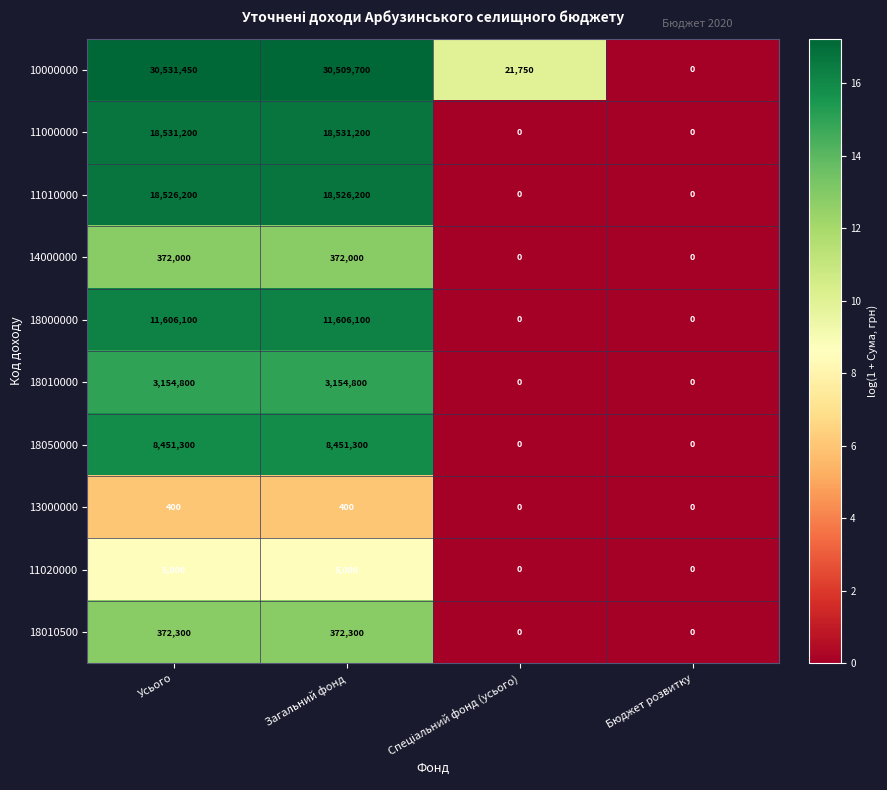

List the series in order of their peak value, highest first.

10000000, 11000000, 11010000, 18000000, 18050000, 18010000, 18010500, 14000000, 11020000, 13000000